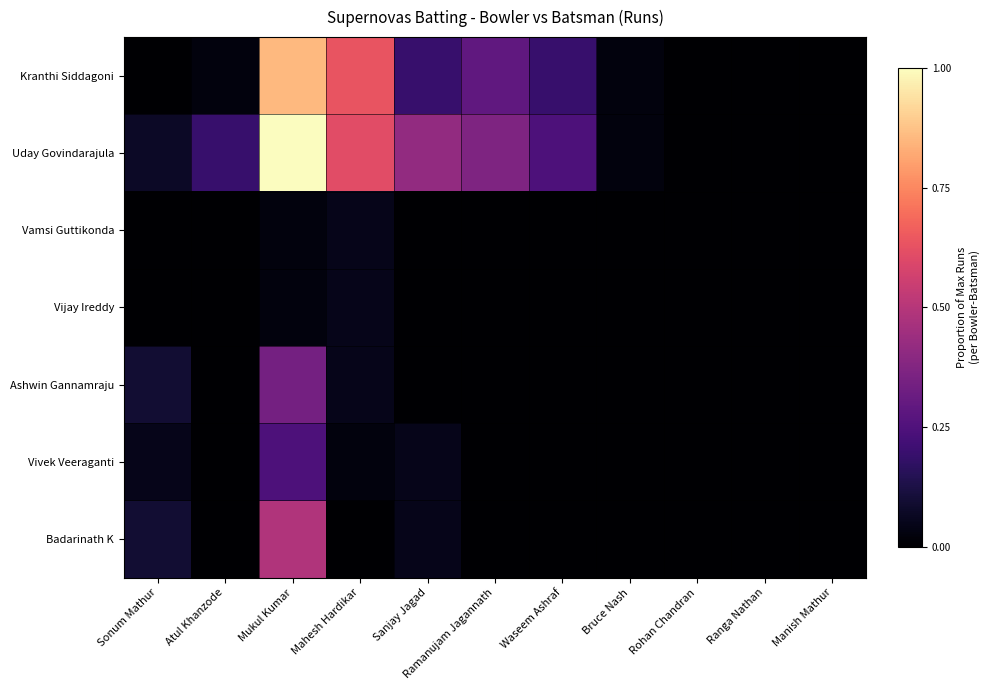

Reading left to right, what are all the values shown in this chart?

Kranthi Siddagoni: Sonum Mathur=0.0	Atul Khanzode=0.0	Mukul Kumar=0.9	Mahesh Hardikar=0.6	Sanjay Jagad=0.2	Ramanujam Jagannath=0.3	Waseem Ashraf=0.2	Bruce Nash=0.0	Rohan Chandran=0.0	Ranga Nathan=0.0	Manish Mathur=0.0
Uday Govindarajula: Sonum Mathur=0.1	Atul Khanzode=0.2	Mukul Kumar=1.0	Mahesh Hardikar=0.6	Sanjay Jagad=0.4	Ramanujam Jagannath=0.4	Waseem Ashraf=0.2	Bruce Nash=0.0	Rohan Chandran=0.0	Ranga Nathan=0.0	Manish Mathur=0.0
Vamsi Guttikonda: Sonum Mathur=0.0	Atul Khanzode=0.0	Mukul Kumar=0.0	Mahesh Hardikar=0.0	Sanjay Jagad=0.0	Ramanujam Jagannath=0.0	Waseem Ashraf=0.0	Bruce Nash=0.0	Rohan Chandran=0.0	Ranga Nathan=0.0	Manish Mathur=0.0
Vijay Ireddy: Sonum Mathur=0.0	Atul Khanzode=0.0	Mukul Kumar=0.0	Mahesh Hardikar=0.0	Sanjay Jagad=0.0	Ramanujam Jagannath=0.0	Waseem Ashraf=0.0	Bruce Nash=0.0	Rohan Chandran=0.0	Ranga Nathan=0.0	Manish Mathur=0.0
Ashwin Gannamraju: Sonum Mathur=0.1	Atul Khanzode=0.0	Mukul Kumar=0.3	Mahesh Hardikar=0.0	Sanjay Jagad=0.0	Ramanujam Jagannath=0.0	Waseem Ashraf=0.0	Bruce Nash=0.0	Rohan Chandran=0.0	Ranga Nathan=0.0	Manish Mathur=0.0
Vivek Veeraganti: Sonum Mathur=0.0	Atul Khanzode=0.0	Mukul Kumar=0.2	Mahesh Hardikar=0.0	Sanjay Jagad=0.0	Ramanujam Jagannath=0.0	Waseem Ashraf=0.0	Bruce Nash=0.0	Rohan Chandran=0.0	Ranga Nathan=0.0	Manish Mathur=0.0
Badarinath K: Sonum Mathur=0.1	Atul Khanzode=0.0	Mukul Kumar=0.5	Mahesh Hardikar=0.0	Sanjay Jagad=0.0	Ramanujam Jagannath=0.0	Waseem Ashraf=0.0	Bruce Nash=0.0	Rohan Chandran=0.0	Ranga Nathan=0.0	Manish Mathur=0.0